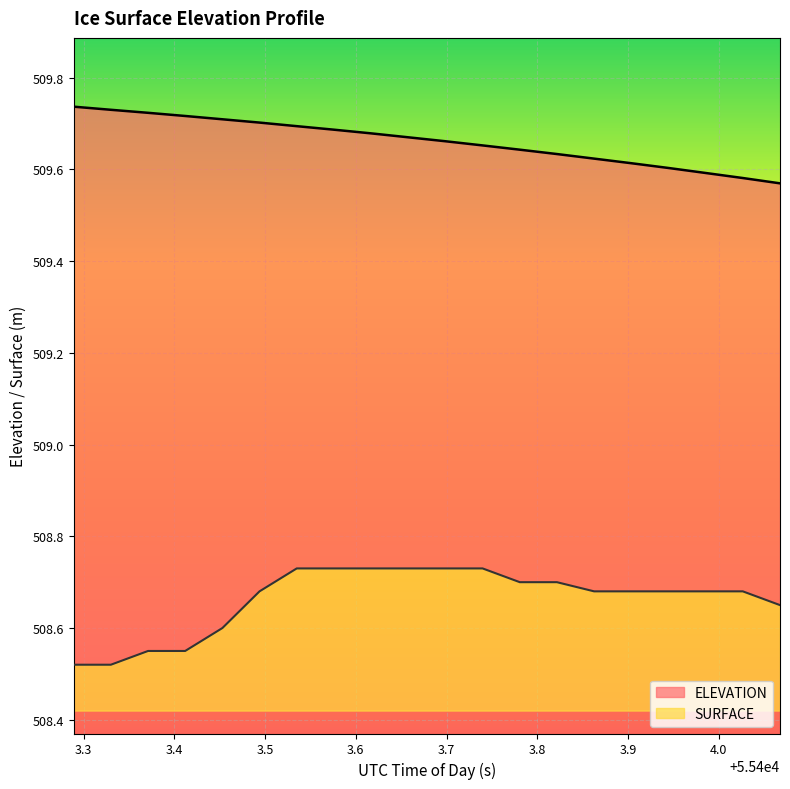

What is the difference between the maximum and minimum values in the ELEVATION series?

0.2